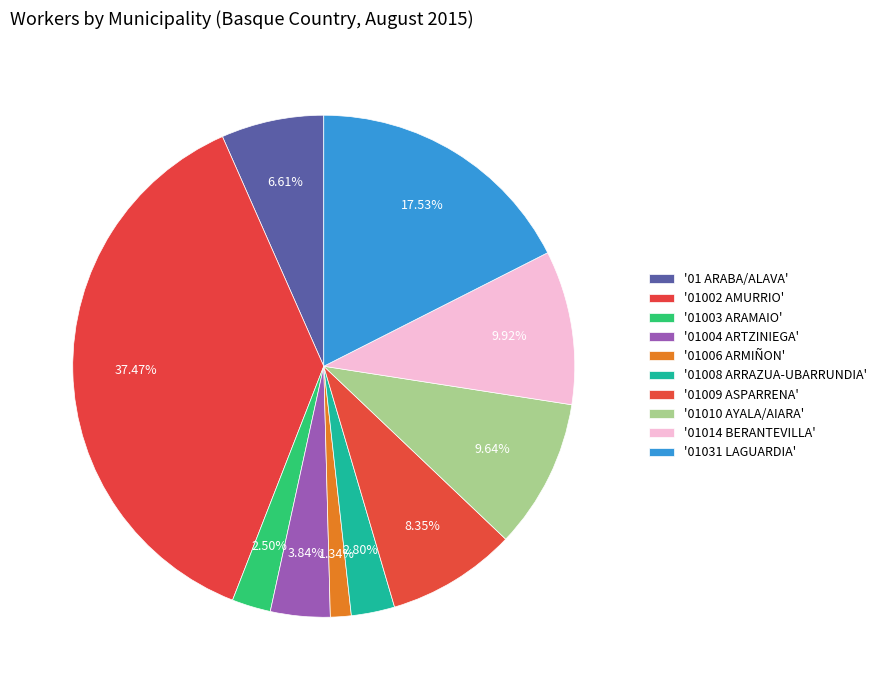

Count the number of slices in the pie.

10